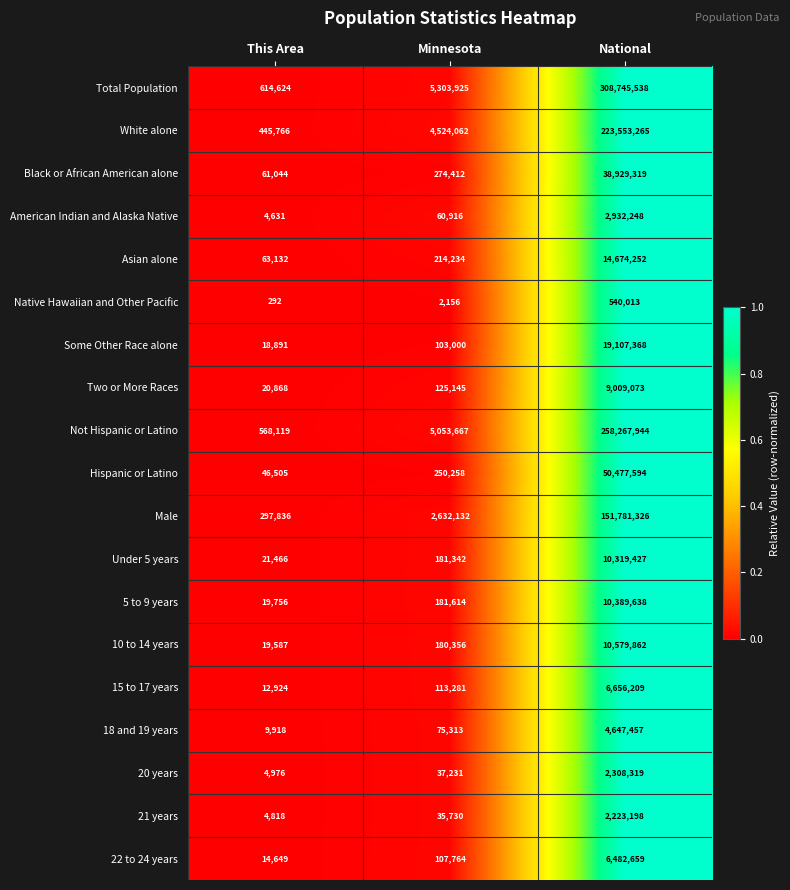

Which series has the largest total across all categories?

Total Population